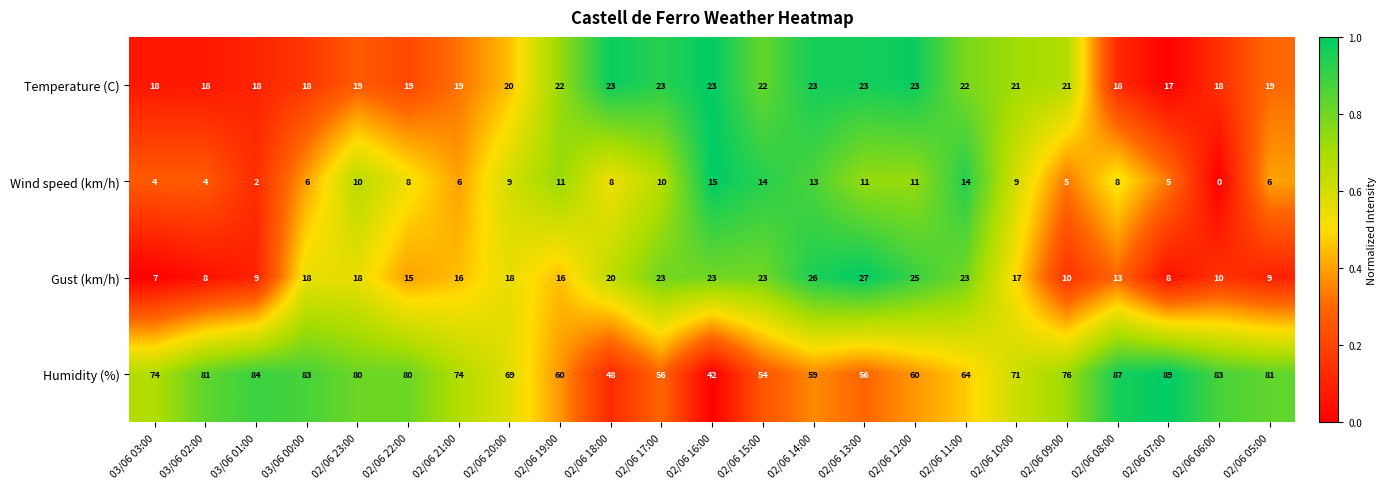

What is the total value across all series at 02/06 20:00?

116